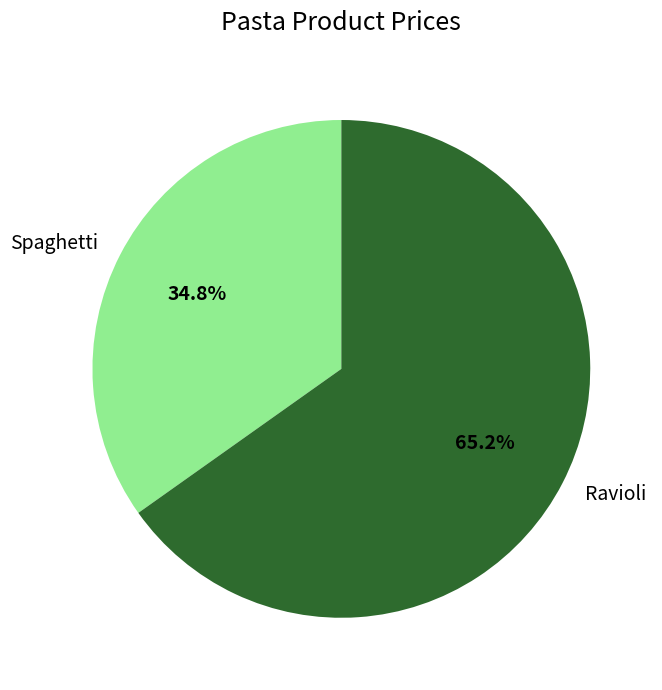

To the nearest percent, what is the average slice percentage?

50%